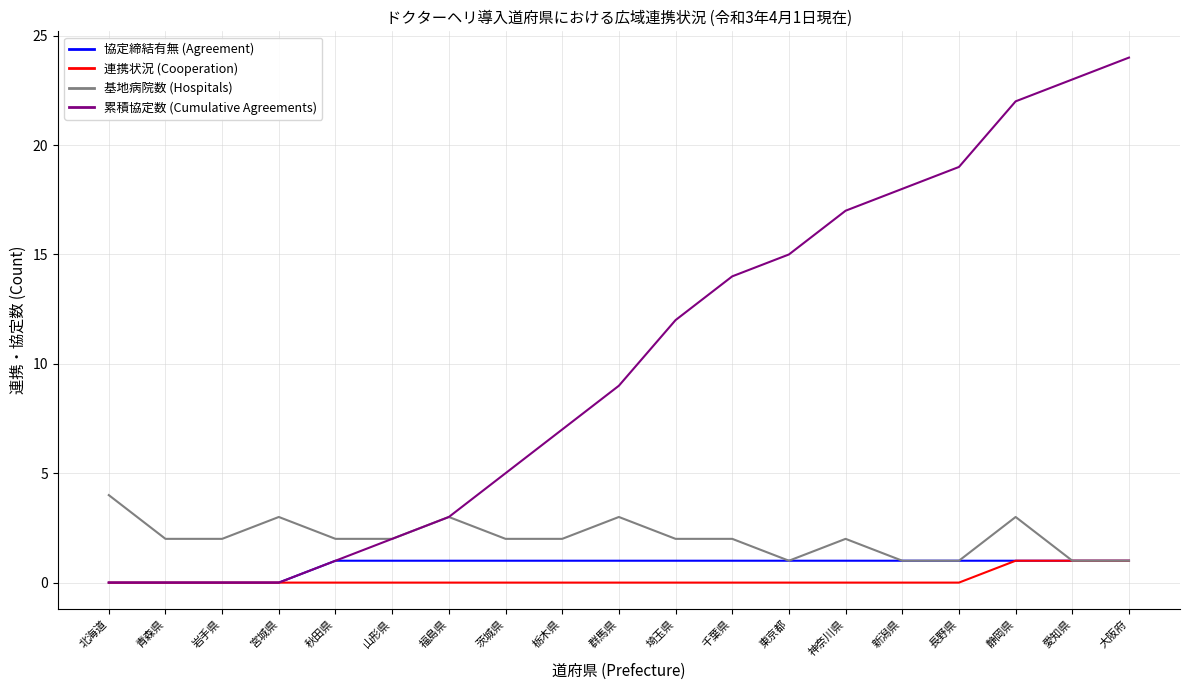

At which label does 累積協定数 (Cumulative Agreements) reach its peak?

大阪府